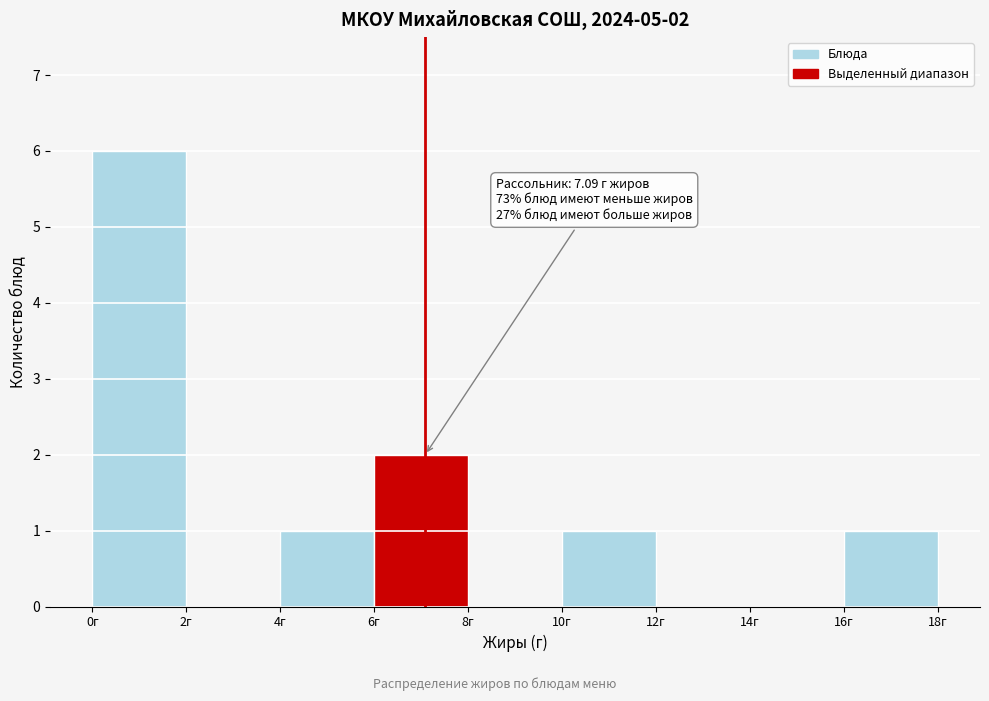

Over which range of the x-axis is the bar tallest?

0 to 2